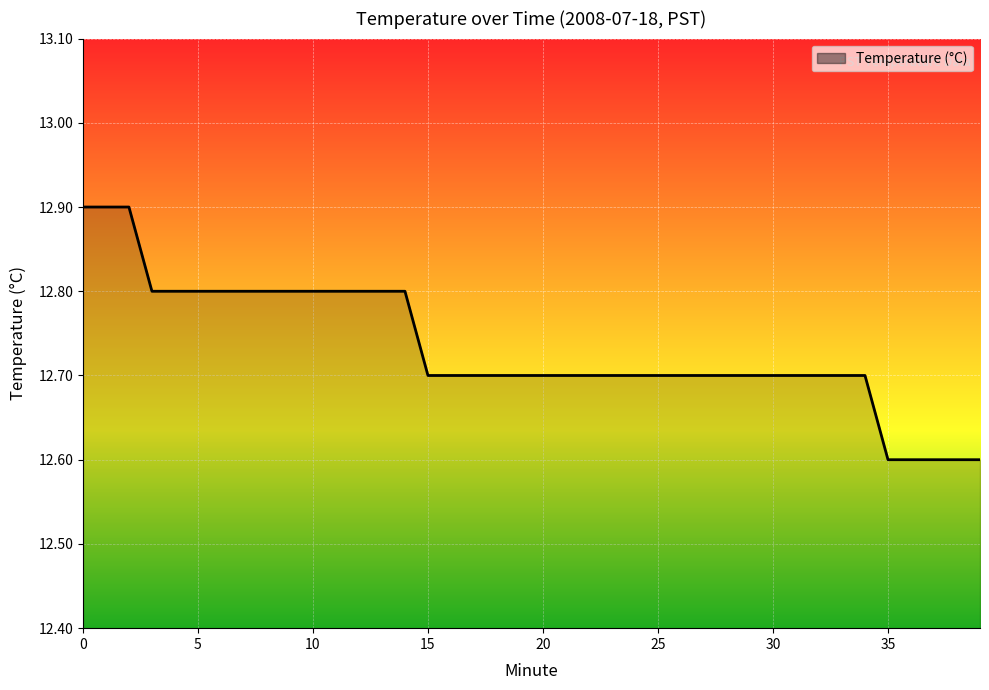

What is the difference between the maximum and minimum values?

0.3